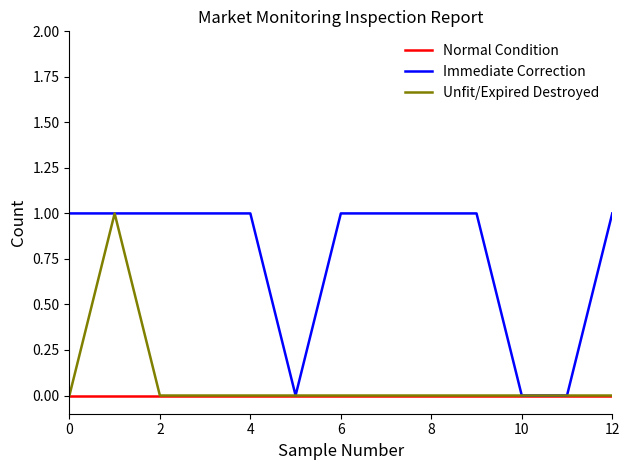

Which series has the largest total across all categories?

Immediate Correction